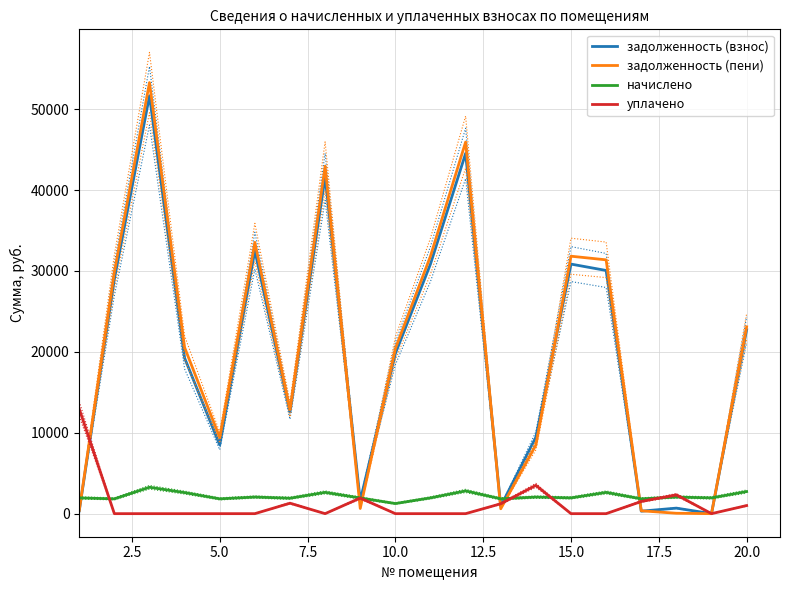

After their last crossing, which series has the higher values: задолженность (пени) or начислено?

задолженность (пени)